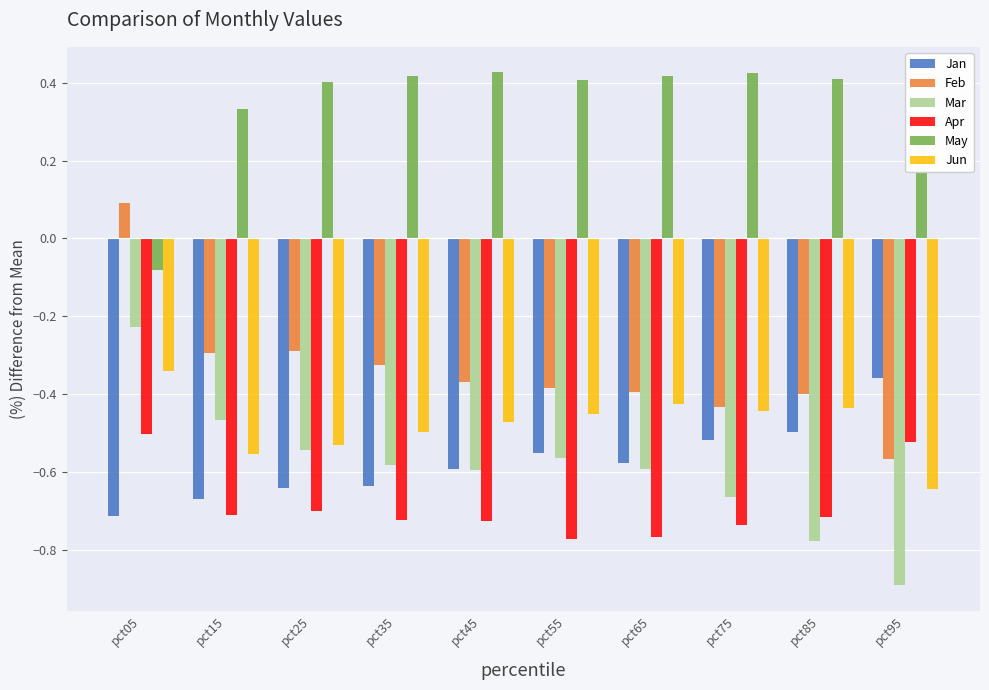

How many bars are there in each group?

6